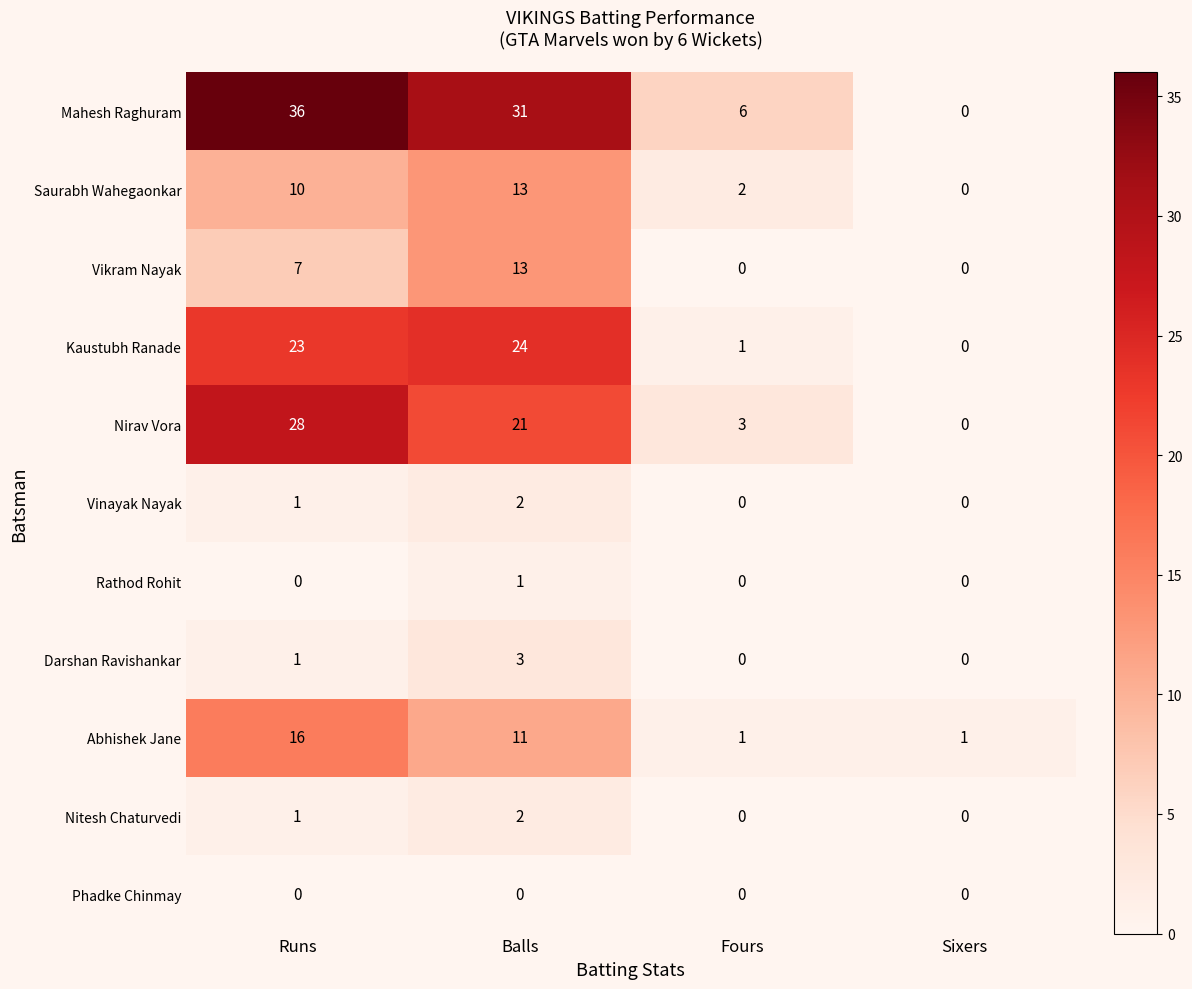

What is the difference between the second highest and second lowest values in the Kaustubh Ranade series?

22